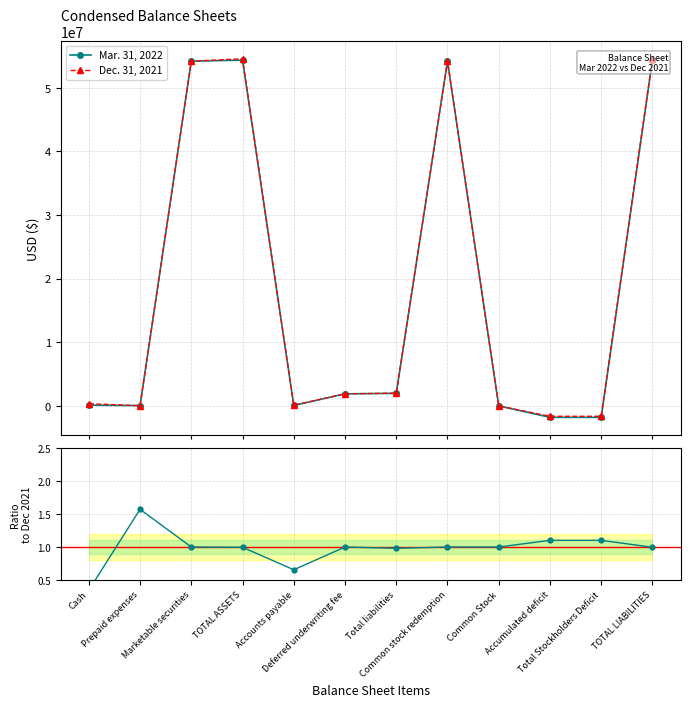

How many data points does each series have?

12